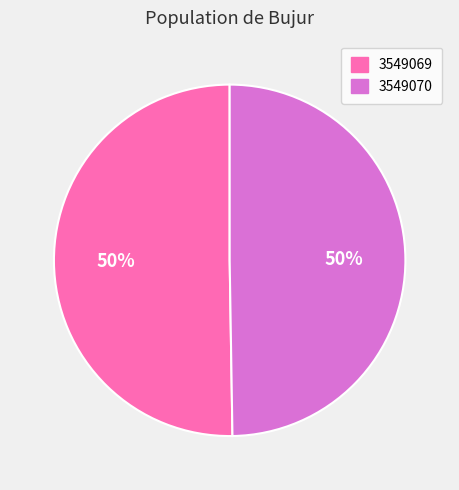

How many slices are in this pie chart?

2